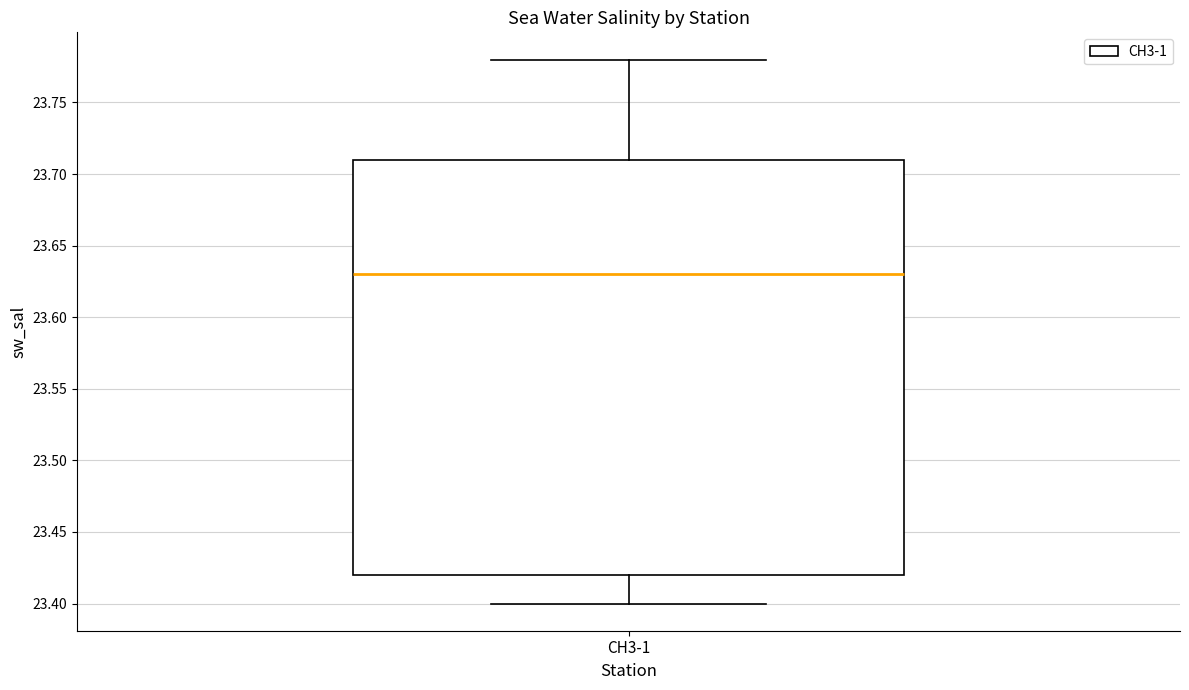

Transcribe this box plot: give where the median line is, the range the box spans, and where the two whiskers end, as read against the y-axis. The values are not printed on the chart, so give them approximately, as read against the axis.

median 23.63, box 23.42 to 23.71, whiskers 23.40 to 23.78